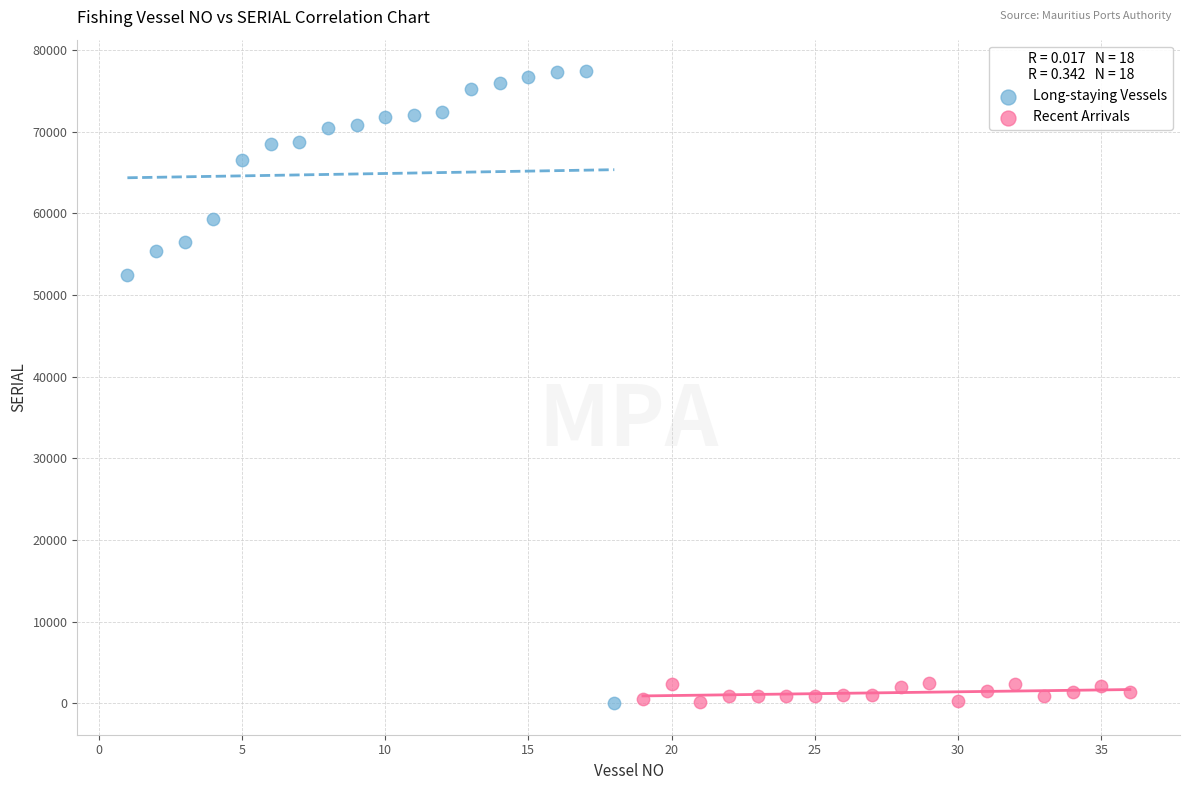

Which series has the widest spread of Y values?

Long-staying Vessels